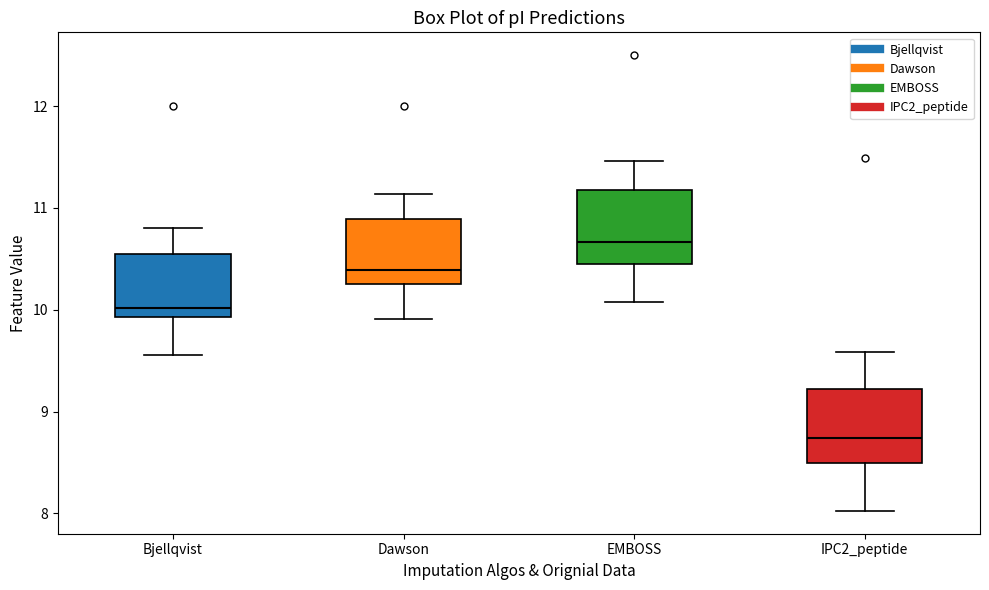

Which box's median line is the lowest?

IPC2_peptide